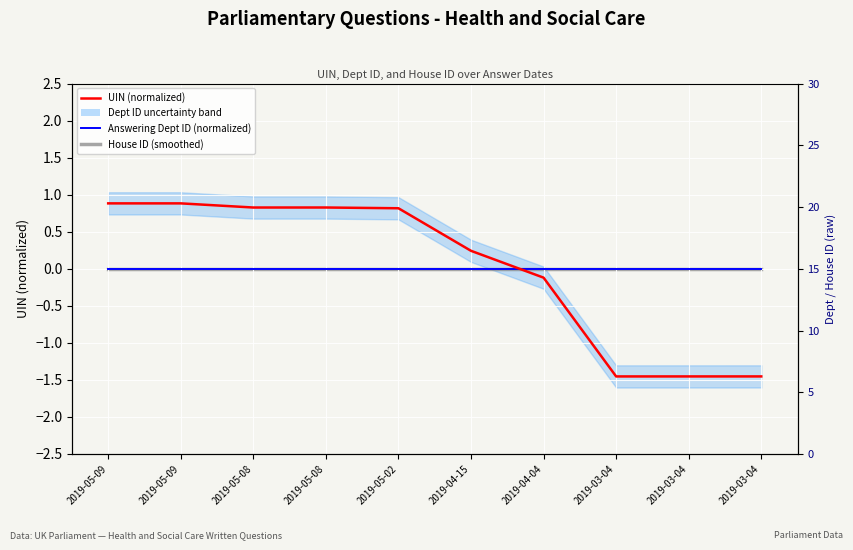

Reading left to right, extract all data points from this chart.

UIN (normalized): 2019-05-09=0.9	2019-05-09=0.9	2019-05-08=0.8	2019-05-08=0.8	2019-05-02=0.8	2019-04-15=0.2	2019-04-04=-0.1	2019-03-04=-1.5	2019-03-04=-1.5	2019-03-04=-1.5
Answering Dept ID (normalized): 2019-05-09=0.0	2019-05-09=0.0	2019-05-08=0.0	2019-05-08=0.0	2019-05-02=0.0	2019-04-15=0.0	2019-04-04=0.0	2019-03-04=0.0	2019-03-04=0.0	2019-03-04=0.0
House ID (smoothed): 2019-05-09=0.0	2019-05-09=0.0	2019-05-08=0.0	2019-05-08=0.0	2019-05-02=0.0	2019-04-15=0.0	2019-04-04=0.0	2019-03-04=0.0	2019-03-04=0.0	2019-03-04=0.0